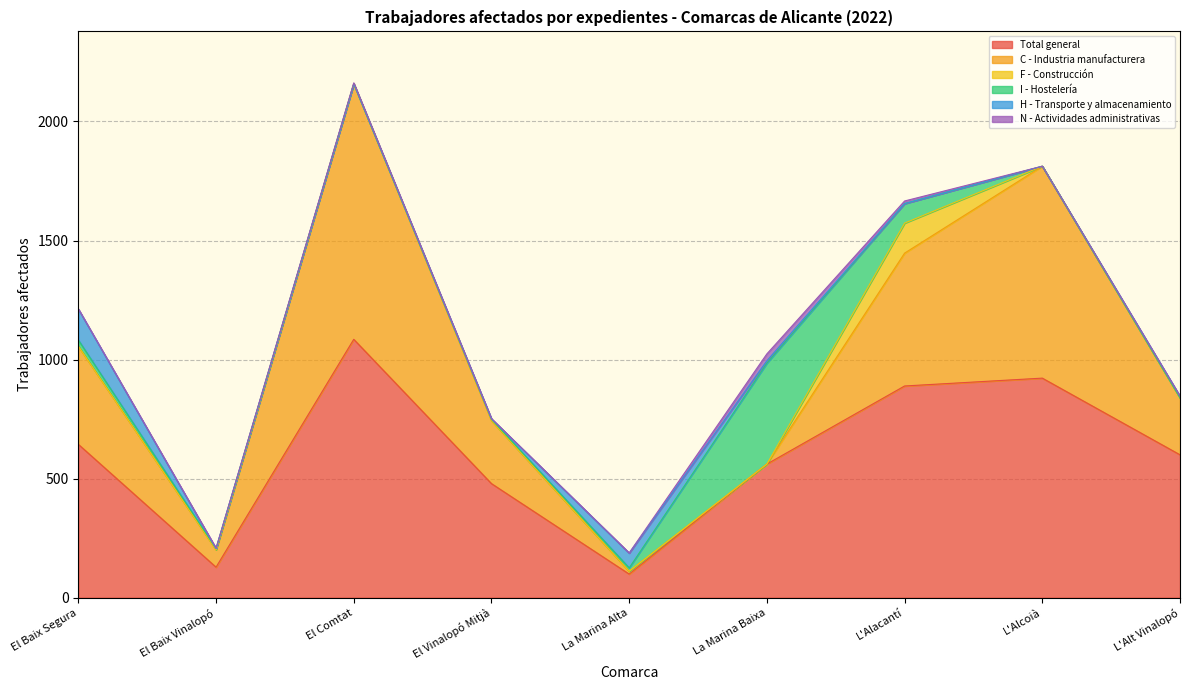

True or false: H - Transporte y almacenamiento has a value of 0 at El Comtat.

True